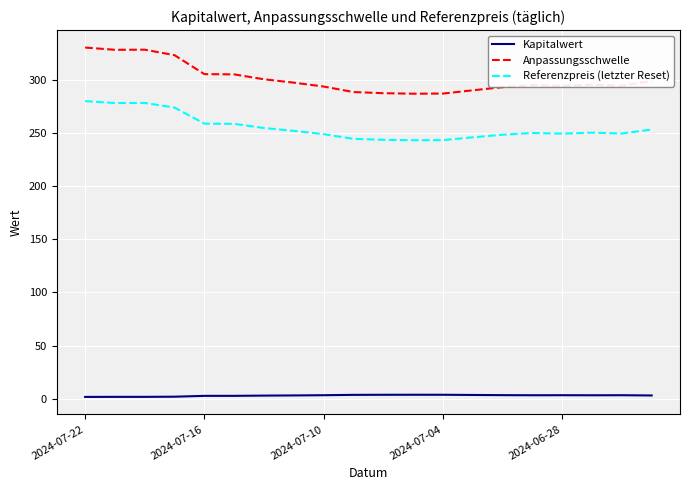

True or false: Kapitalwert and Anpassungsschwelle intersect in this chart.

False